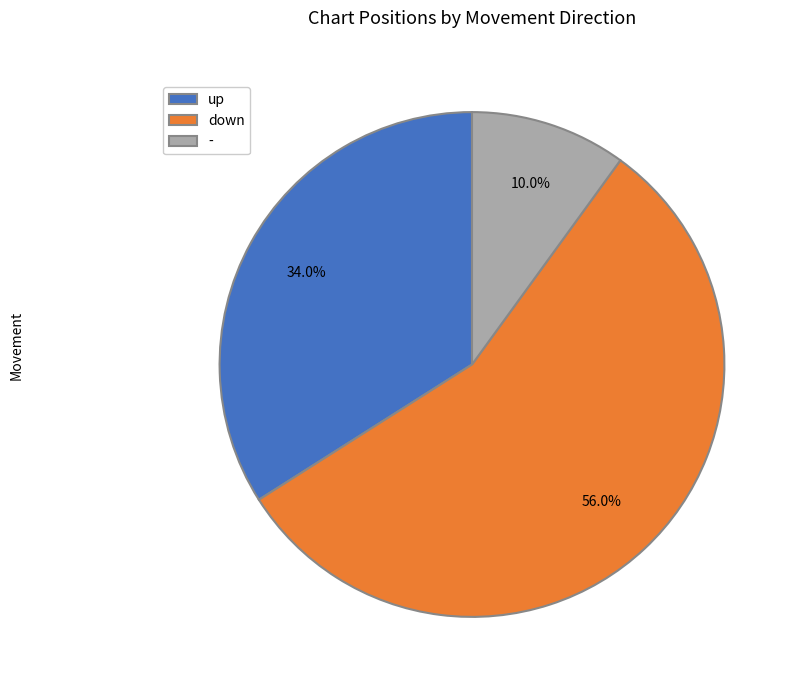

Which slice is the smallest?

-